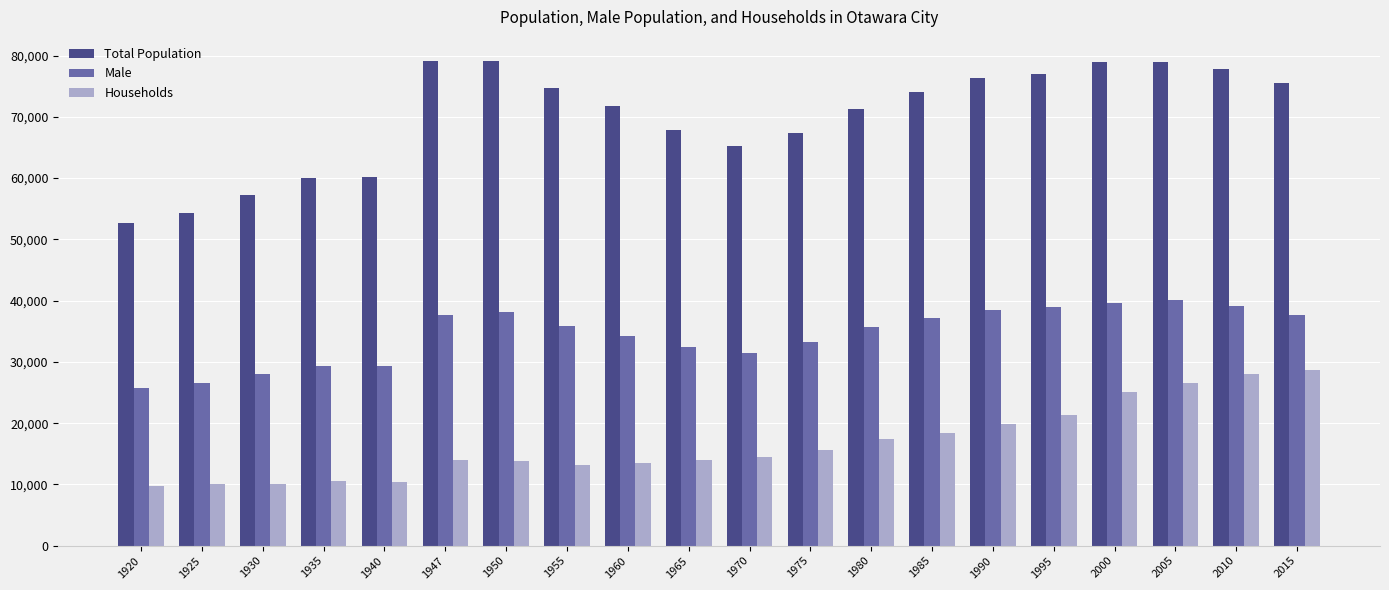

Which category has the highest value in the Households series?

2015